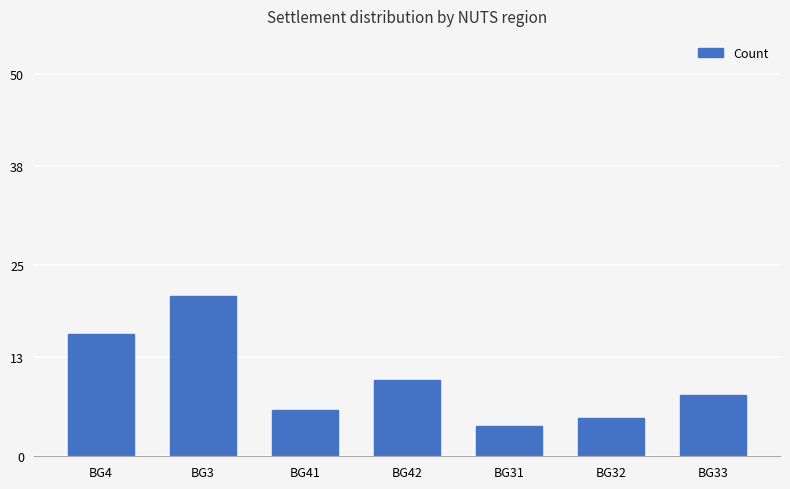

Does the chart contain stacked bars?

No